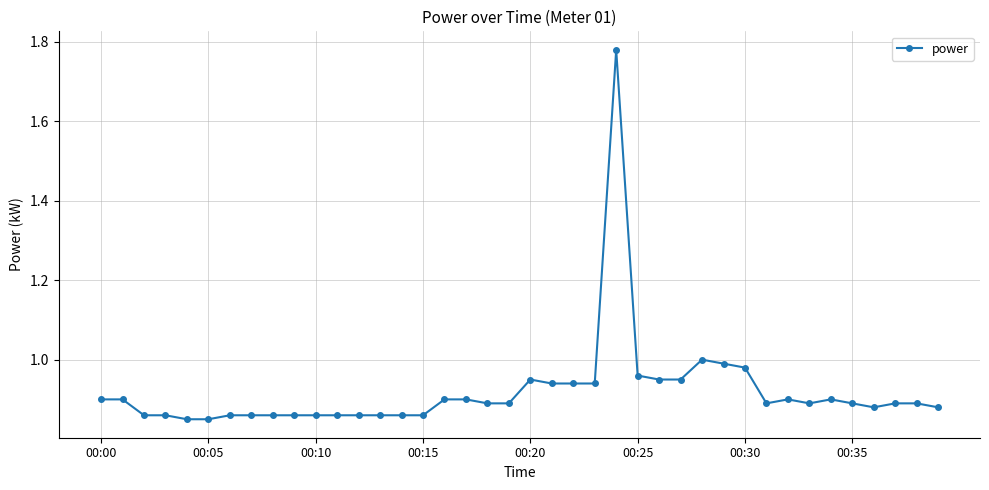

What is the sum of all values?

36.8